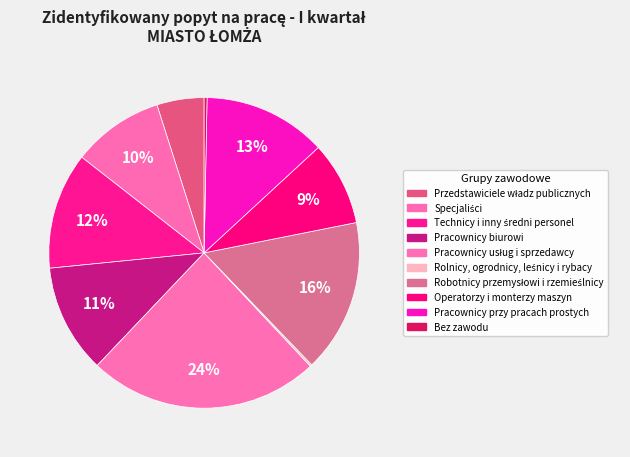

What is the change in value from Przedstawiciele władz publicznych to Robotnicy przemysłowi i rzemieślnicy?

+0.1